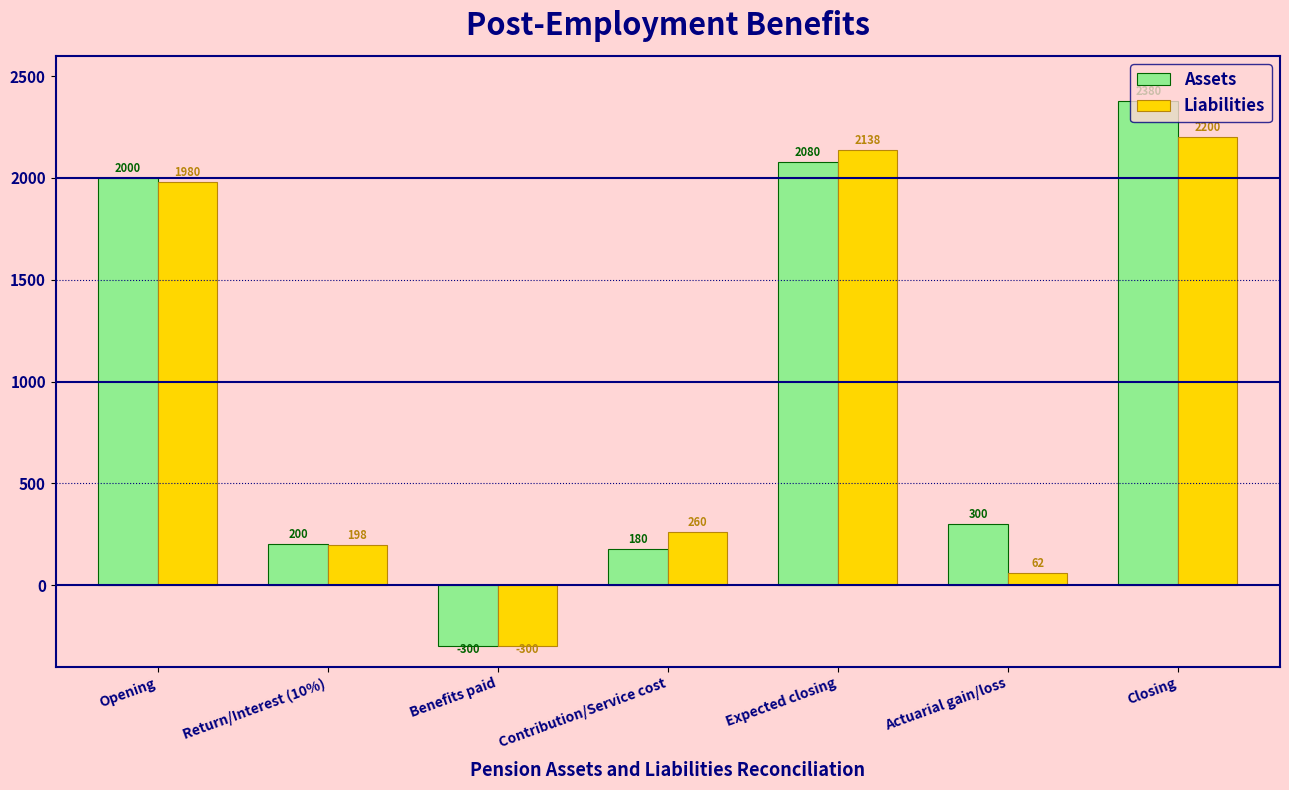

Which series has the widest spread of values?

Assets